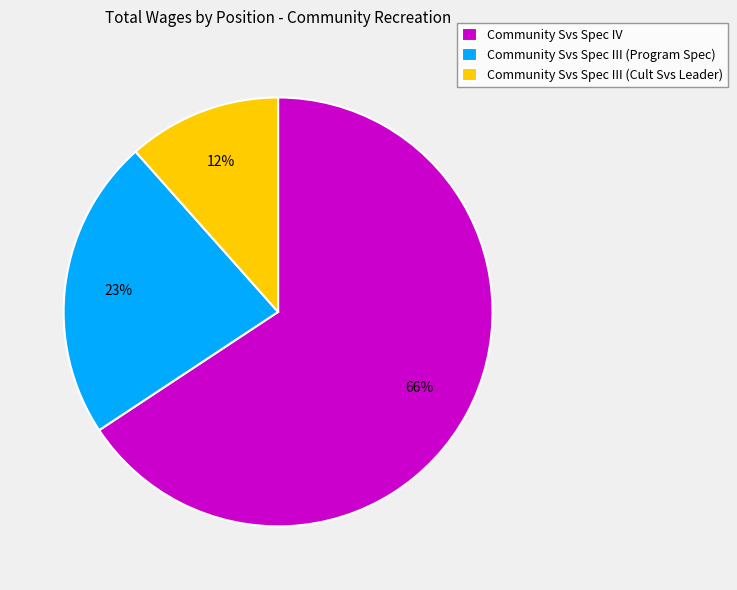

Combined, do Community Svs Spec III (Program Spec) and Community Svs Spec III (Cult Svs Leader) account for over 50%?

No